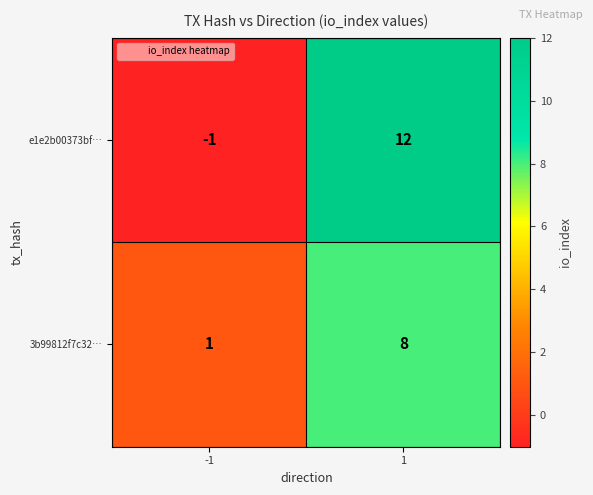

What is the maximum value for 3b99812f7c32…?

8